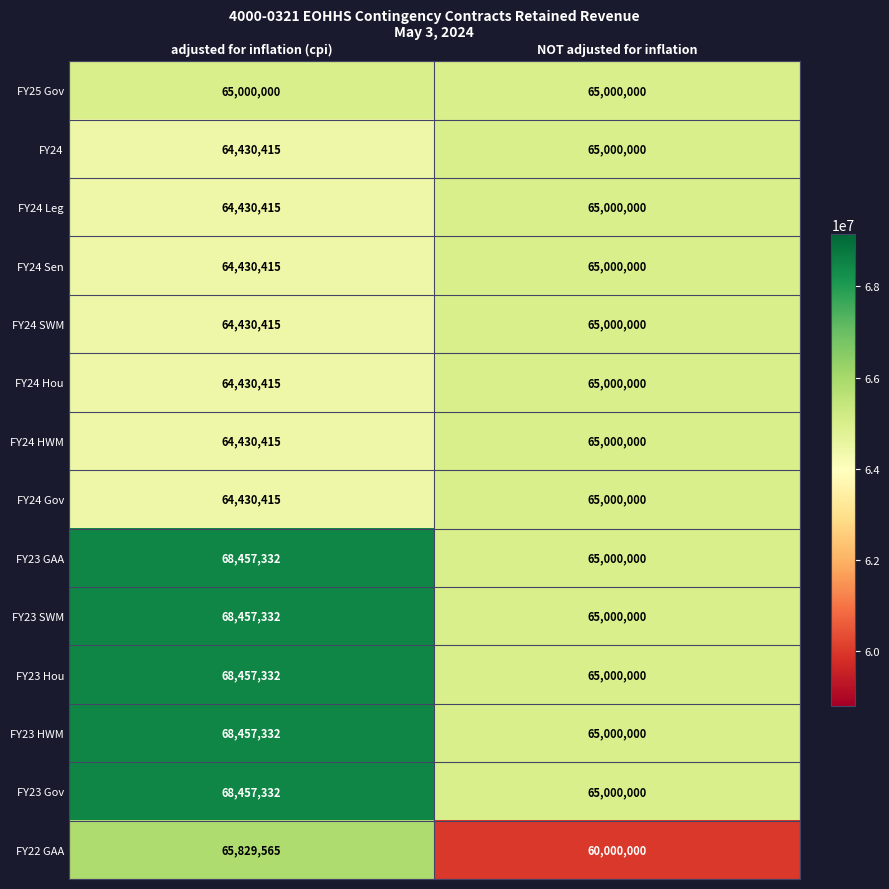

At which category is the sum across all series the highest?

adjusted for inflation (cpi)